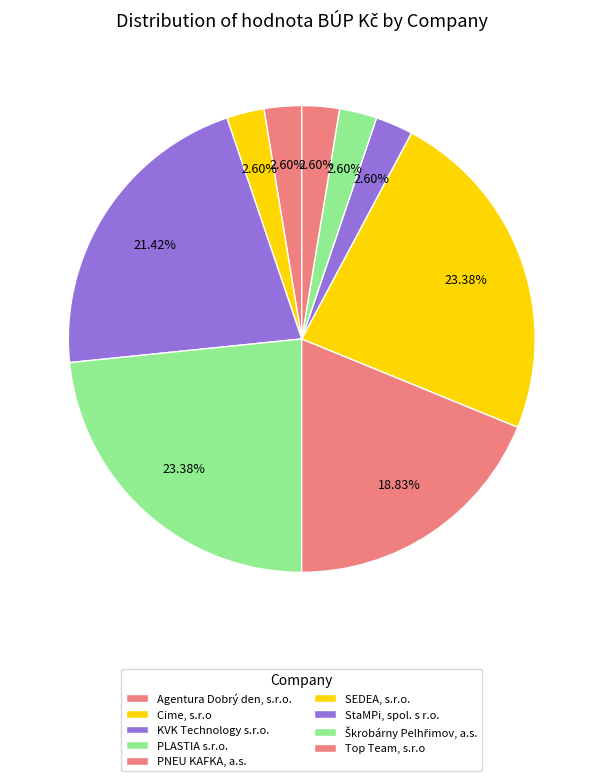

Does PNEU KAFKA, a.s. represent more than half of the total?

No